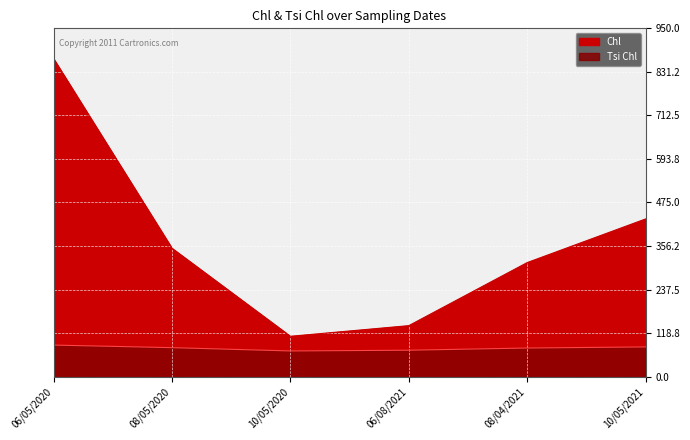

How many data points in Tsi Chl are above 79?

2